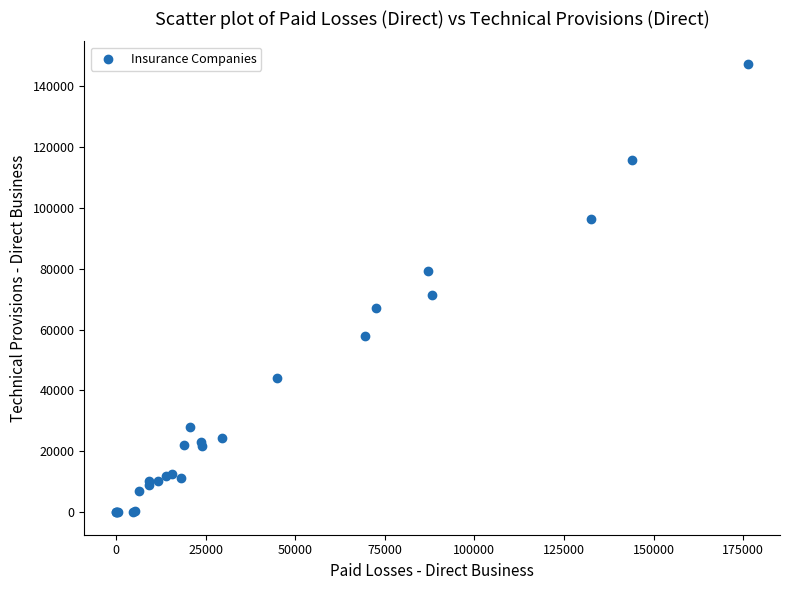

What Y value in the scatter plot is closest to 73620?

71264